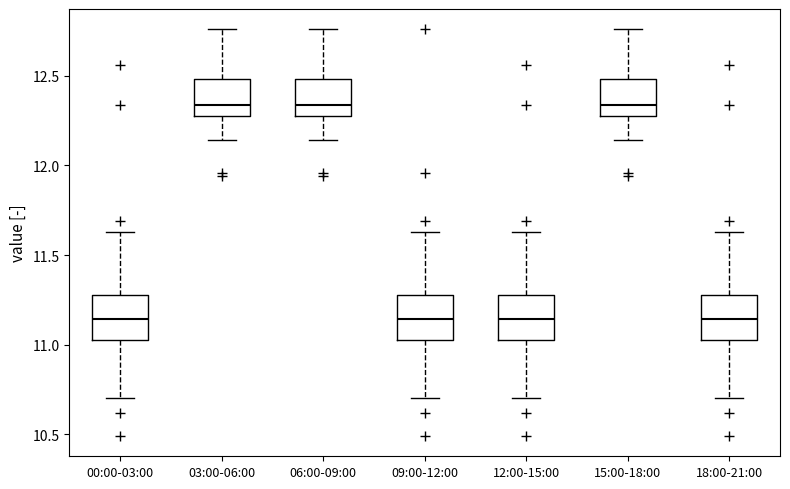

Reading left to right, read every box against the y-axis: the position of its median line, the range the box covers, and the ends of its whiskers. The values are not printed on the chart, so give them approximately, as read against the axis.

00:00-03:00: median 11.15, box 11.05 to 11.30, whiskers 10.70 to 11.65
03:00-06:00: median 12.35, box 12.30 to 12.50, whiskers 12.15 to 12.75
06:00-09:00: median 12.35, box 12.30 to 12.50, whiskers 12.15 to 12.75
09:00-12:00: median 11.15, box 11.05 to 11.30, whiskers 10.70 to 11.65
12:00-15:00: median 11.15, box 11.05 to 11.30, whiskers 10.70 to 11.65
15:00-18:00: median 12.35, box 12.30 to 12.50, whiskers 12.15 to 12.75
18:00-21:00: median 11.15, box 11.05 to 11.30, whiskers 10.70 to 11.65